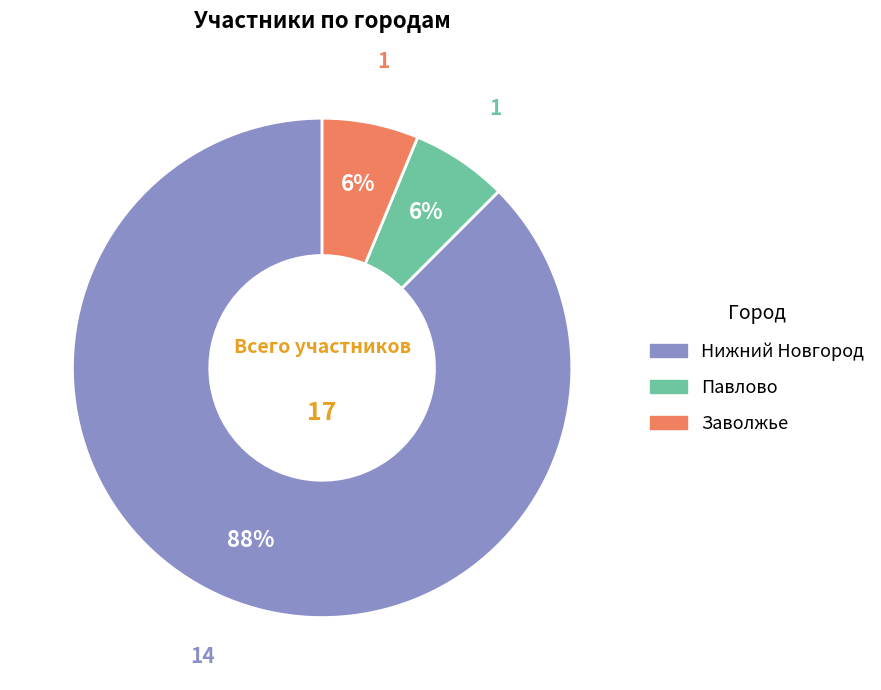

Is there any slice that represents more than half of the pie?

Yes